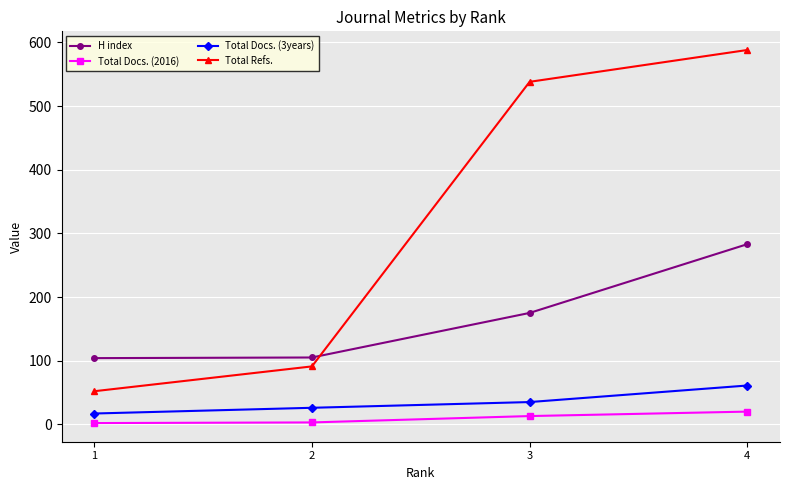

How many Total Docs. (3years) values are between 26 and 61?

3